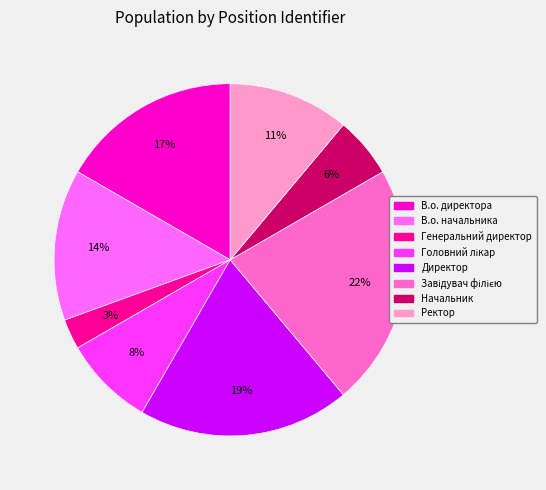

True or false: В.о. начальника accounts for 14% of the total.

True